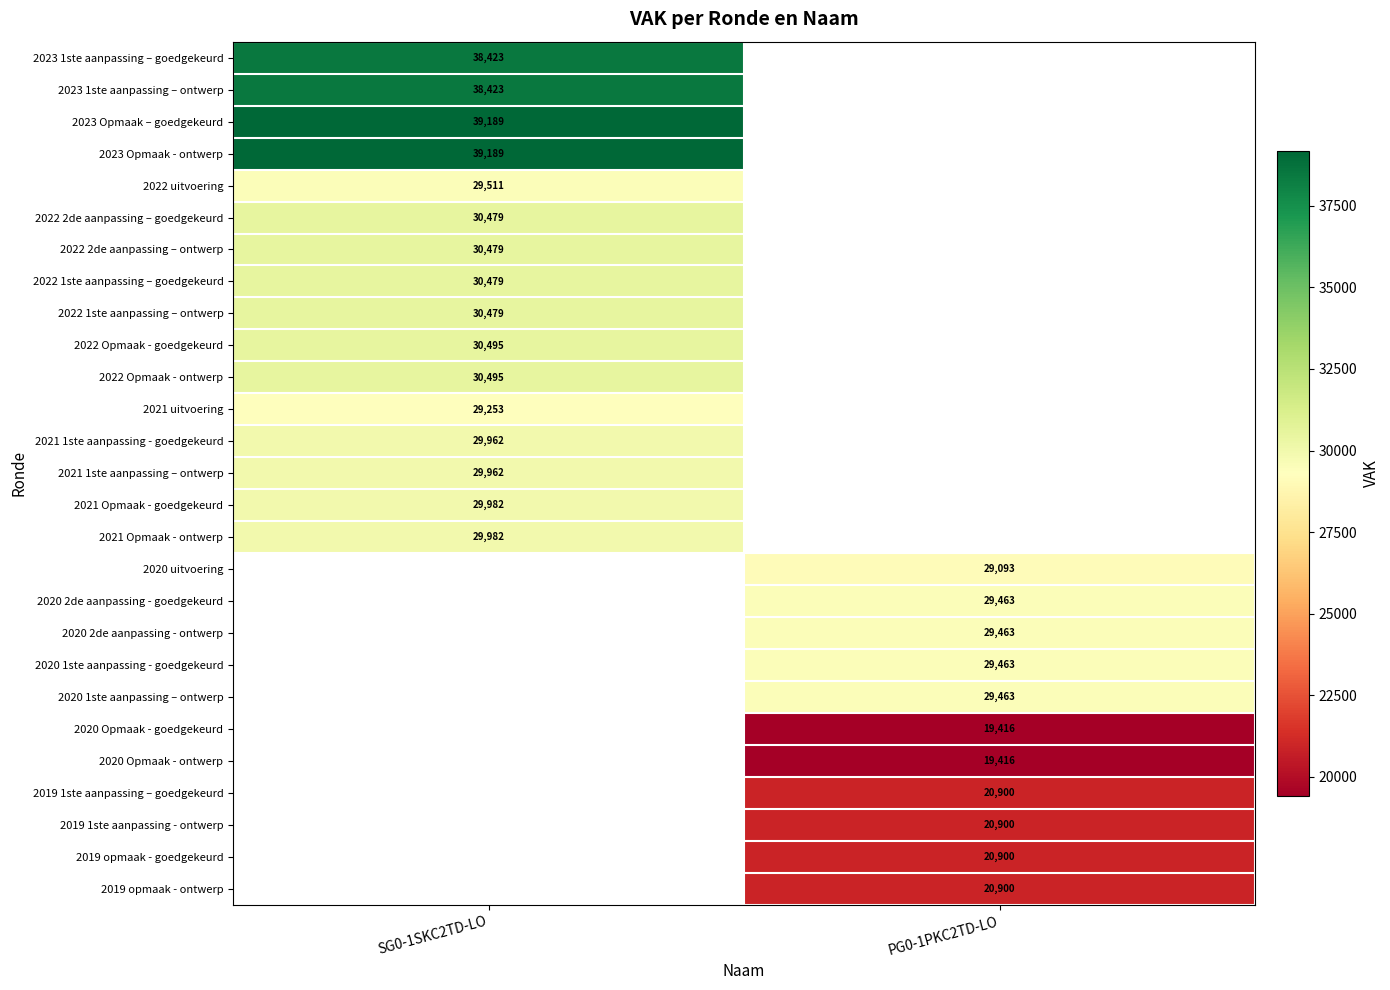

The 2020 uitvoering series shows 29093 at PG0-1PKC2TD-LO. True or false?

True